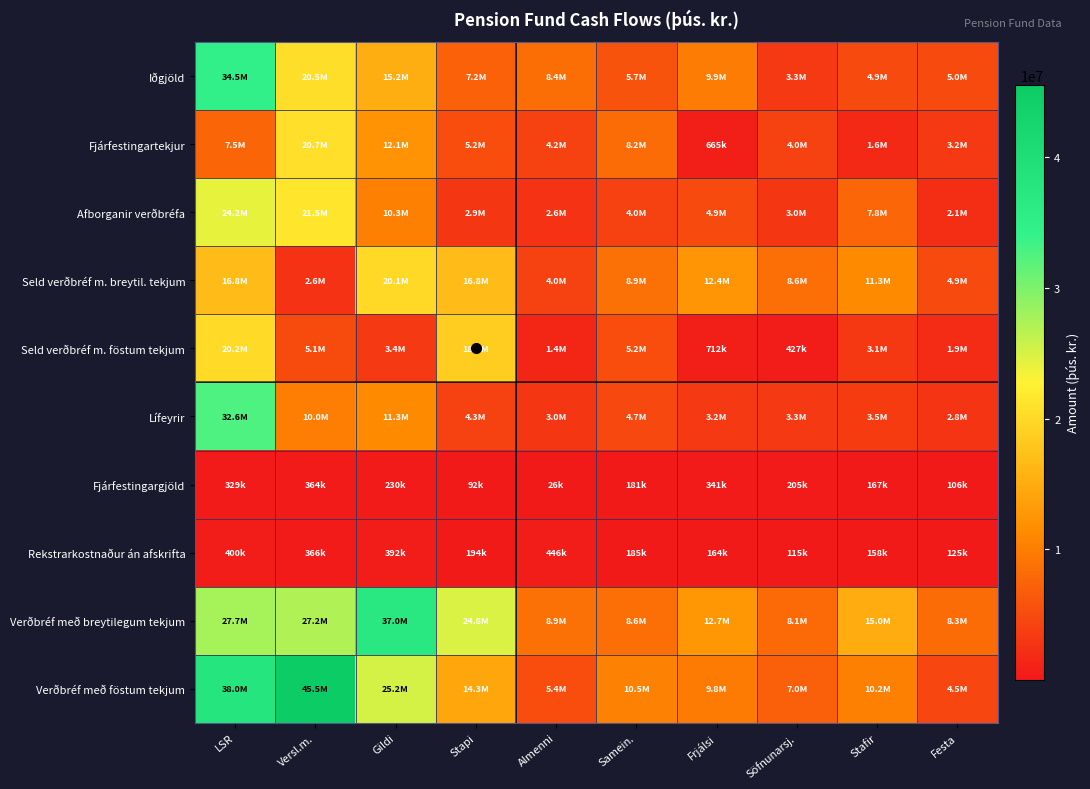

What is the difference between the highest and lowest values at Versl.m.?

45165473